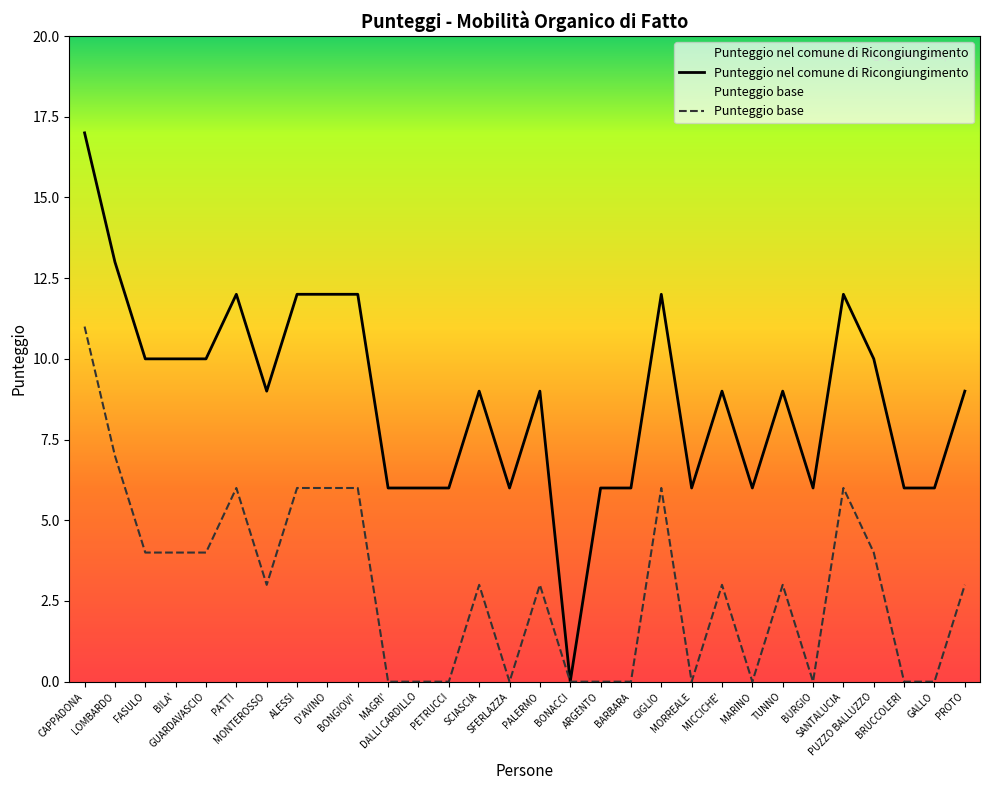

Does the chart have visible grid lines?

No